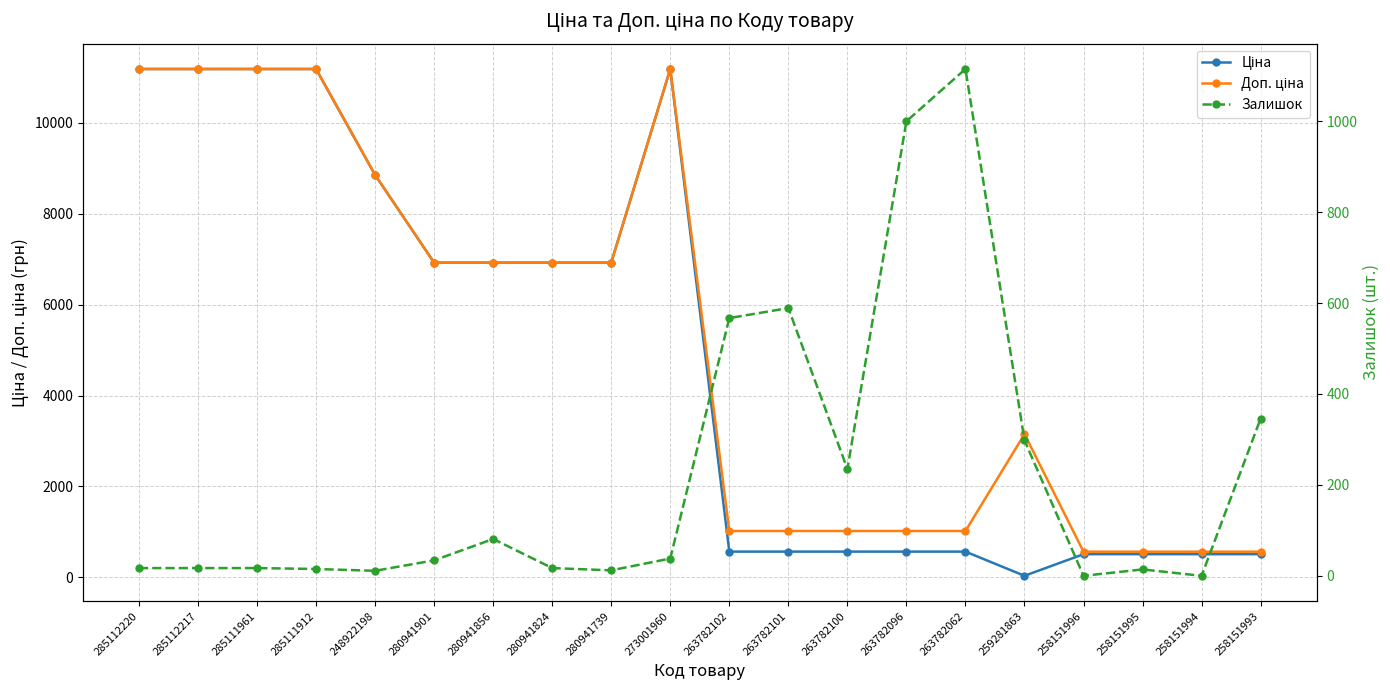

What is the value of the Доп. ціна point at the 14th from the left?

1017.8